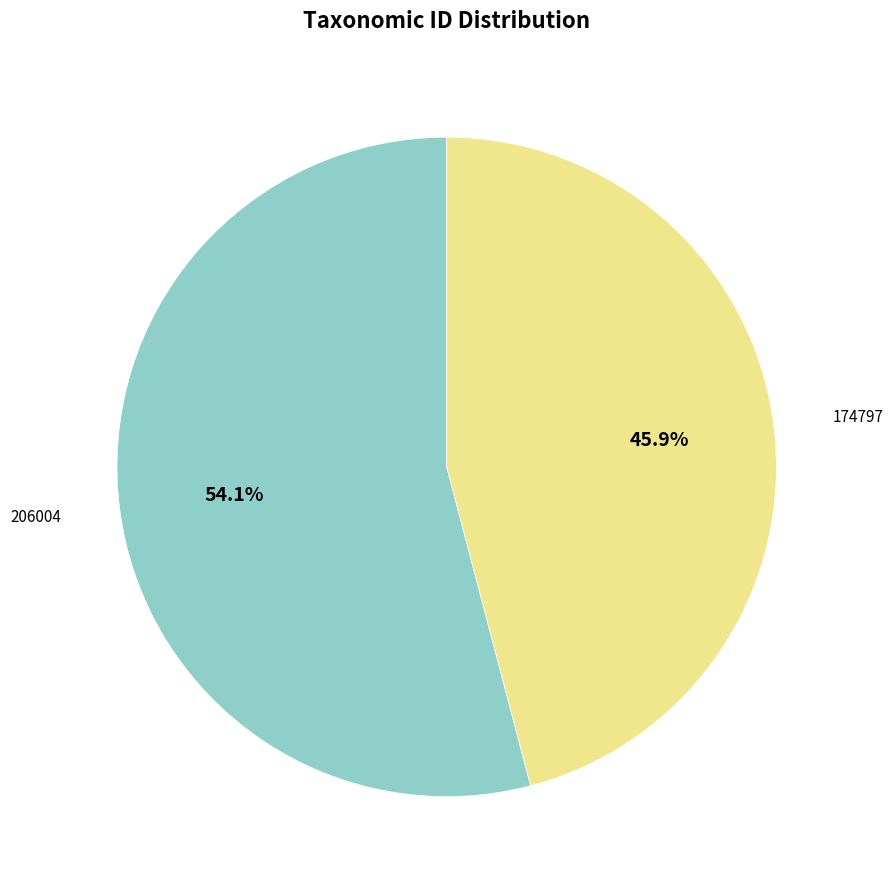

To the nearest percent, what is the difference between the 174797 and 206004 slice percentages?

8%